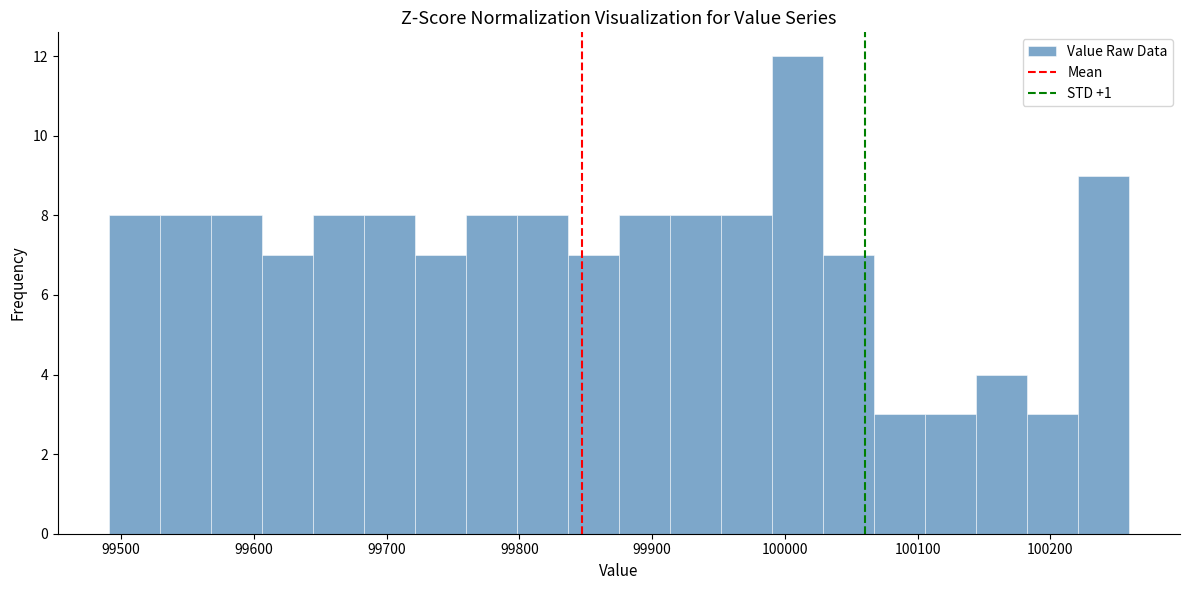

Around what value on the x-axis is the tallest bar? Give the approximate position of its centre, as read against the axis.

100010